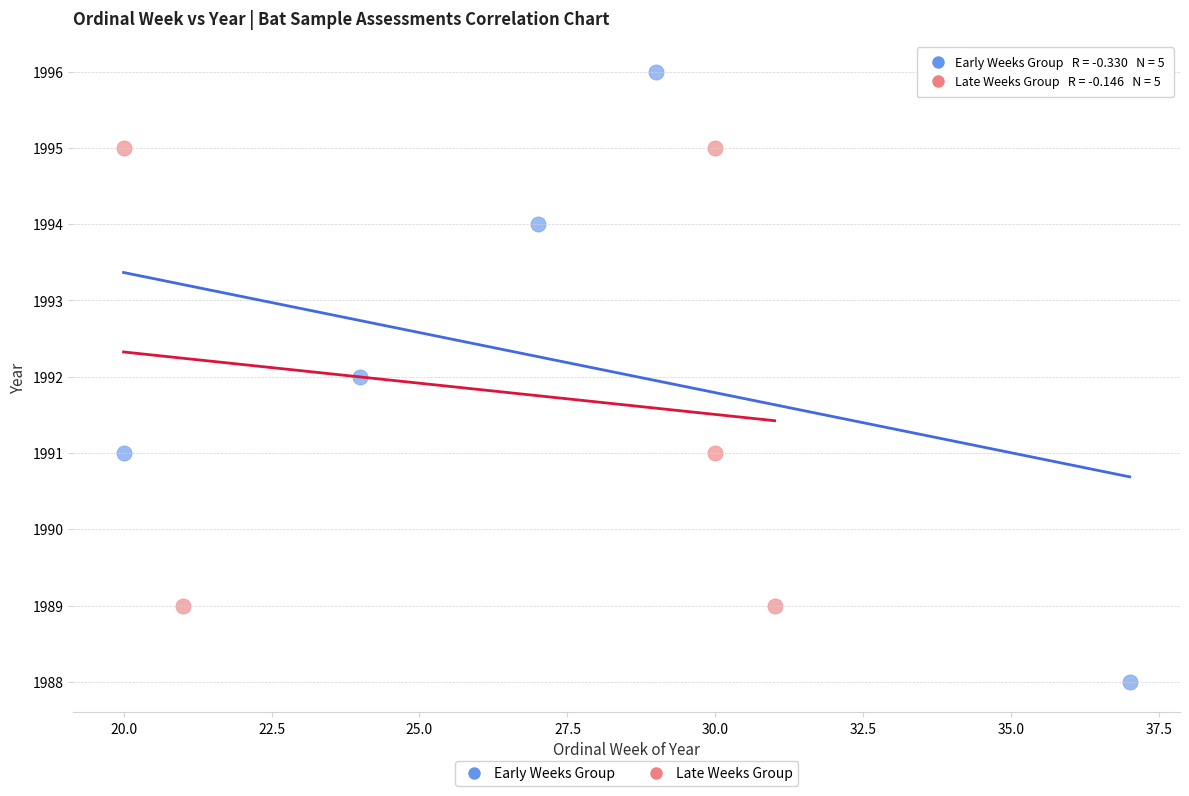

Which series reaches the maximum Y coordinate?

Early Weeks Group